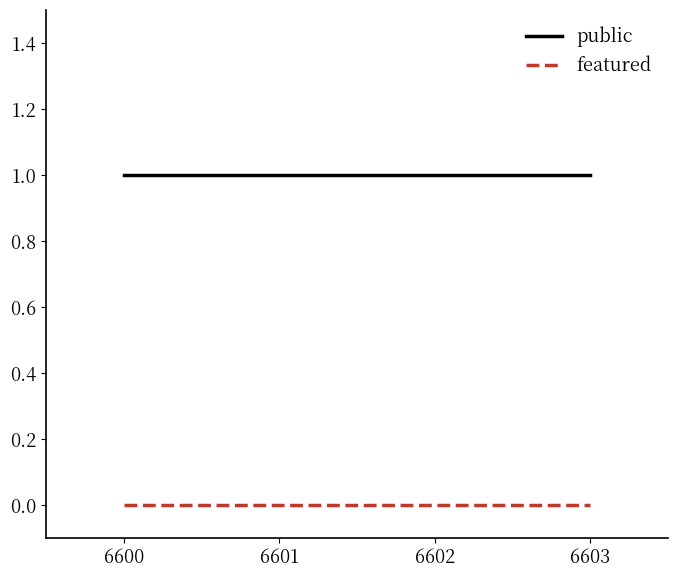

Reading right to left, what are all the values shown in this chart?

public: 1	1	1	1
featured: 0	0	0	0